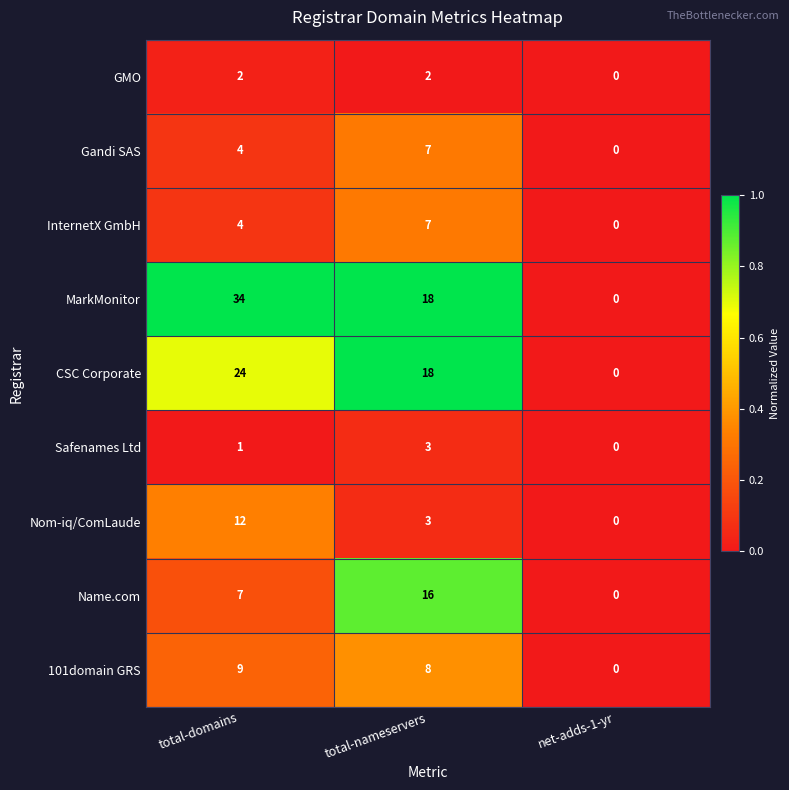

Is the value of CSC Corporate at total-nameservers greater than the value of Name.com at total-nameservers?

Yes